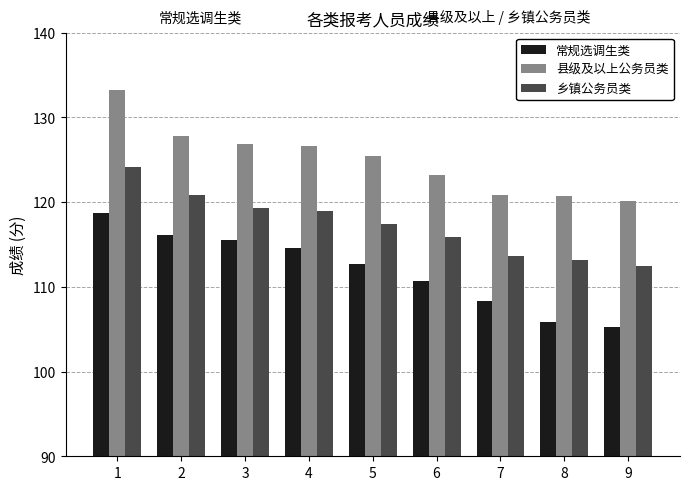

Rank the series by their average value, from highest to lowest.

县级及以上公务员类, 乡镇公务员类, 常规选调生类